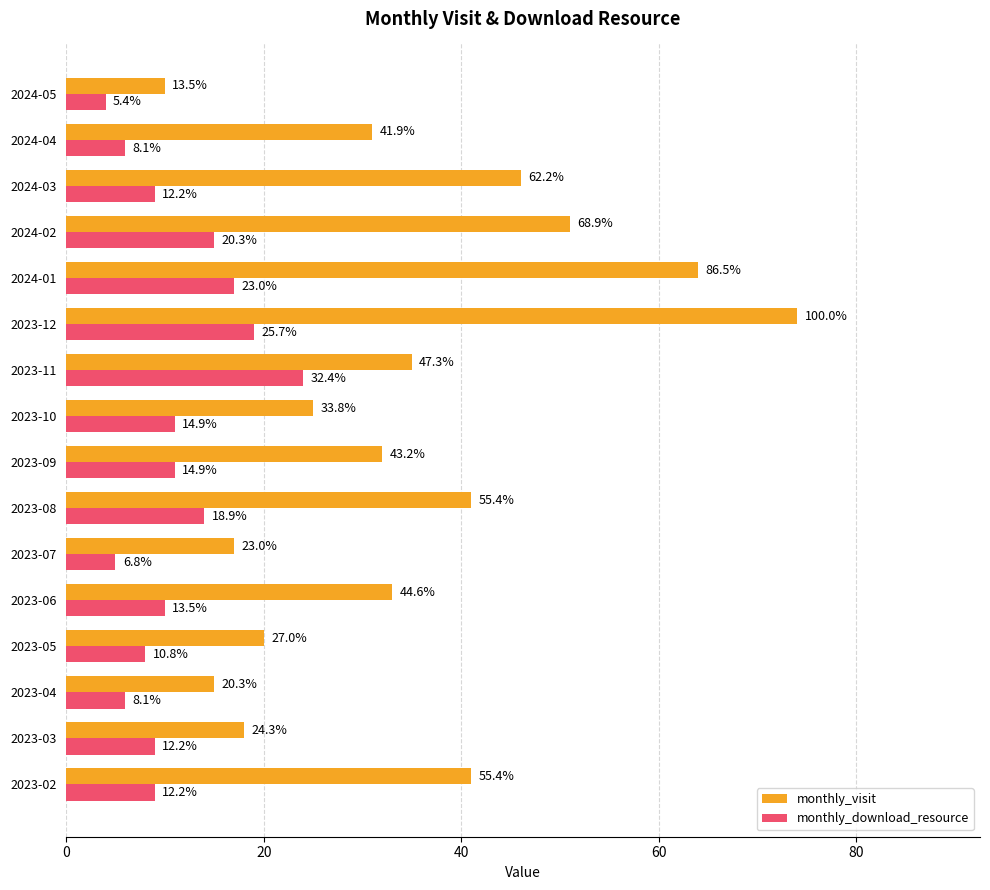

What are all the series names shown in the legend?

monthly_visit, monthly_download_resource